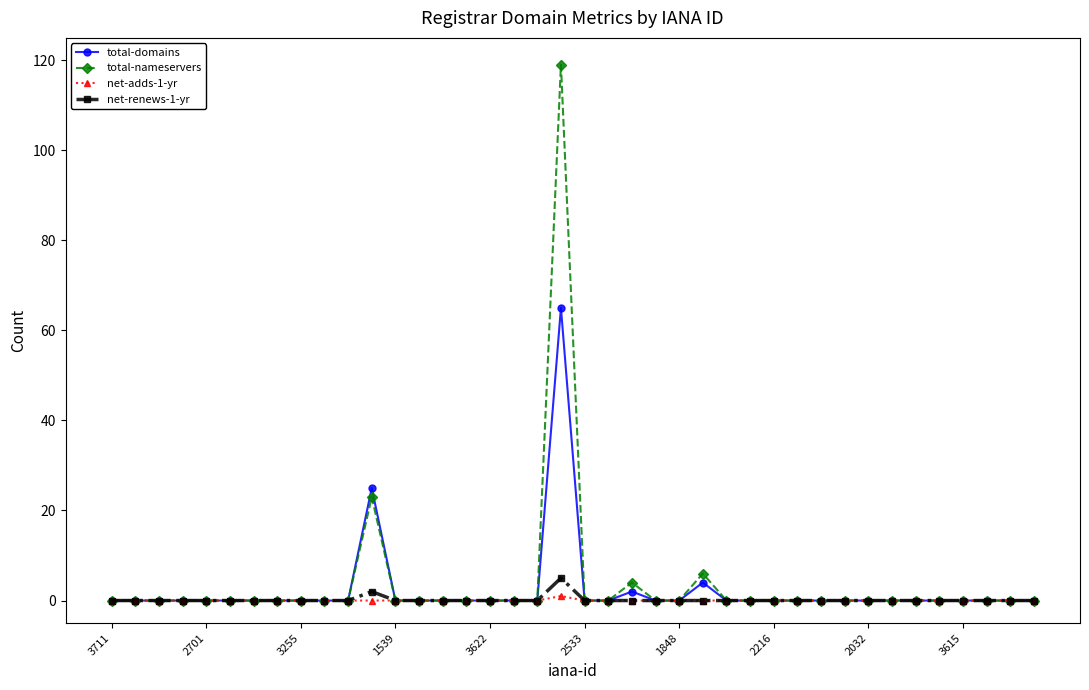

At how many categories does at least one series exceed 117?

1